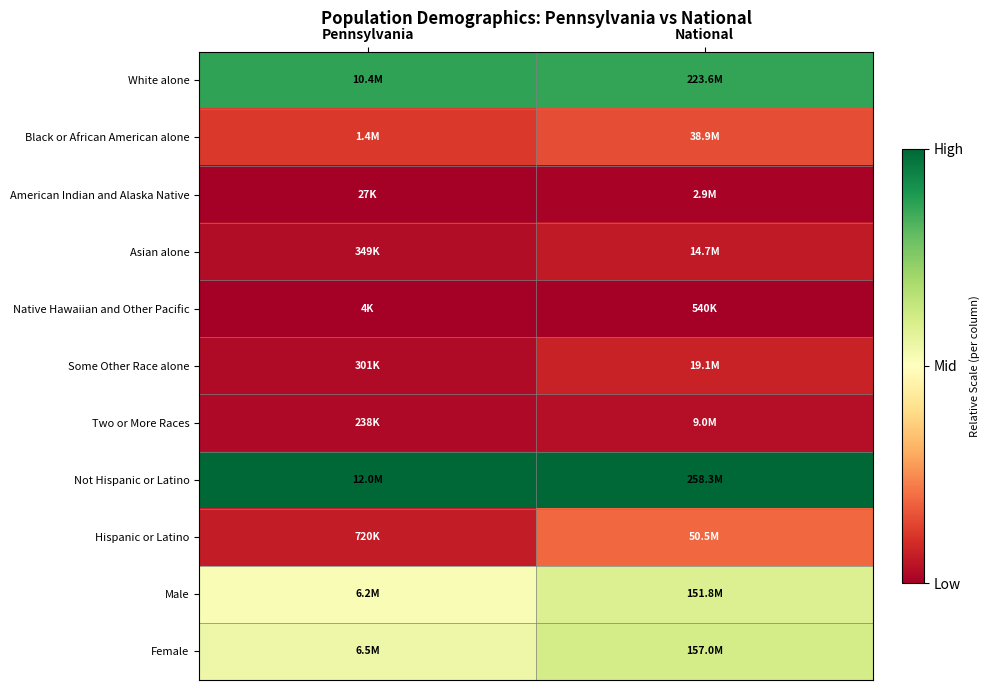

Which label corresponds to the largest value in the chart?

Pennsylvania